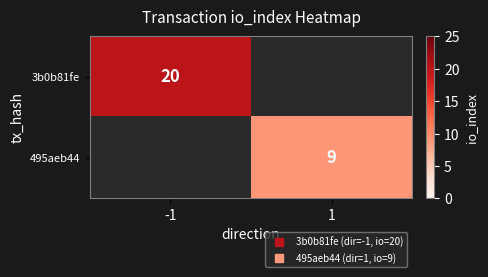

What is the minimum value for 3b0b81fe?

20.0